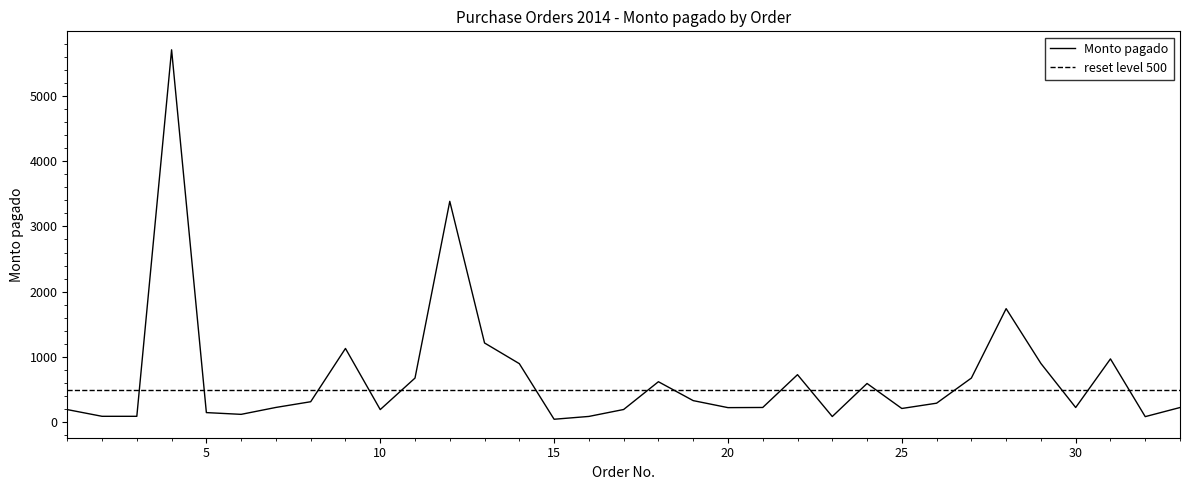

Count the number of data series in this chart.

1